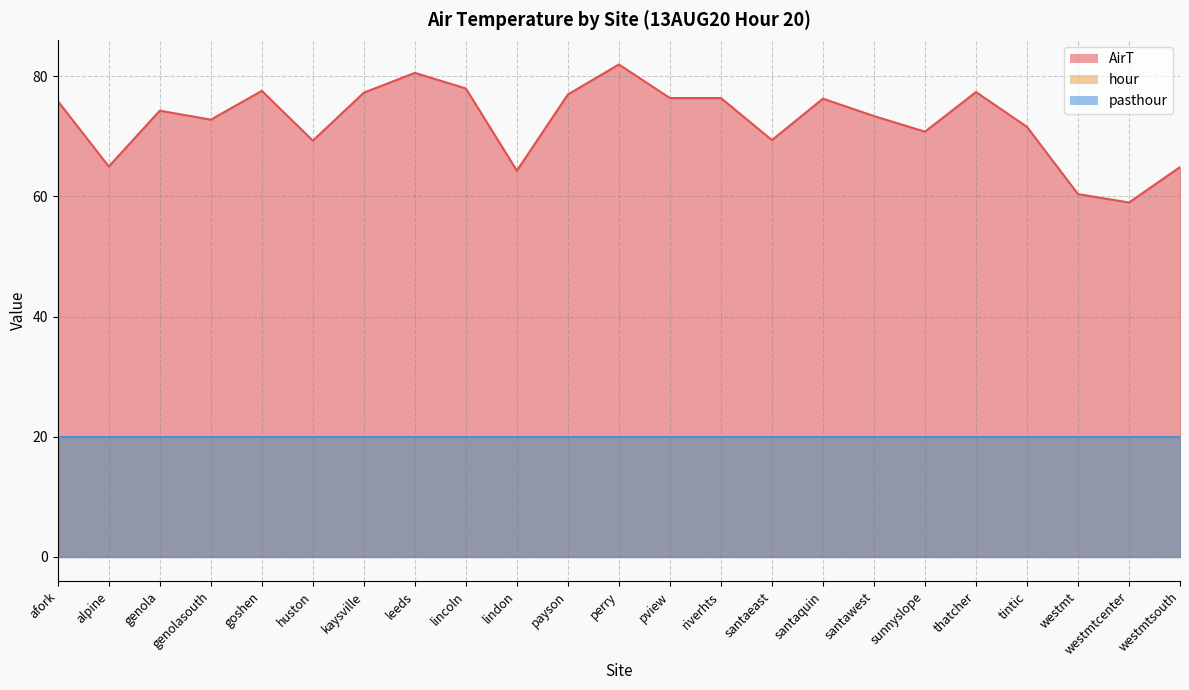

True or false: hour and AirT cross at least once.

False